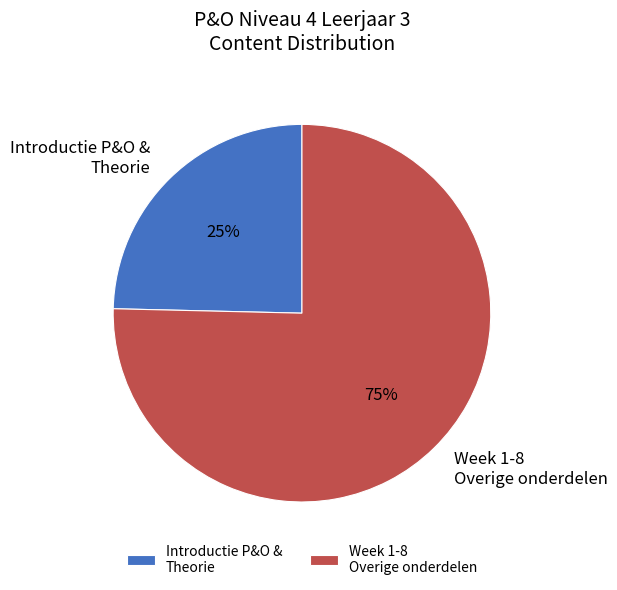

What is the smallest slice in the pie chart?

Introductie P&O & Theorie